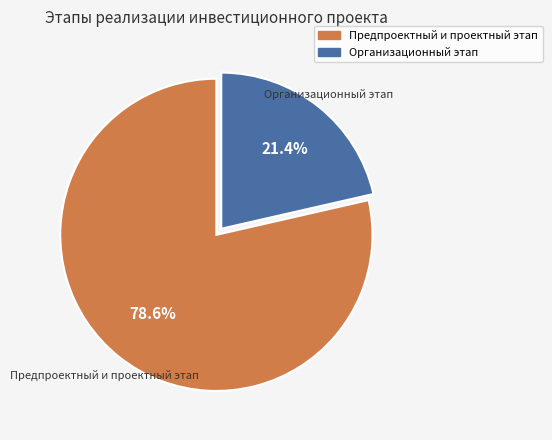

Which slice is the smallest?

Организационный этап